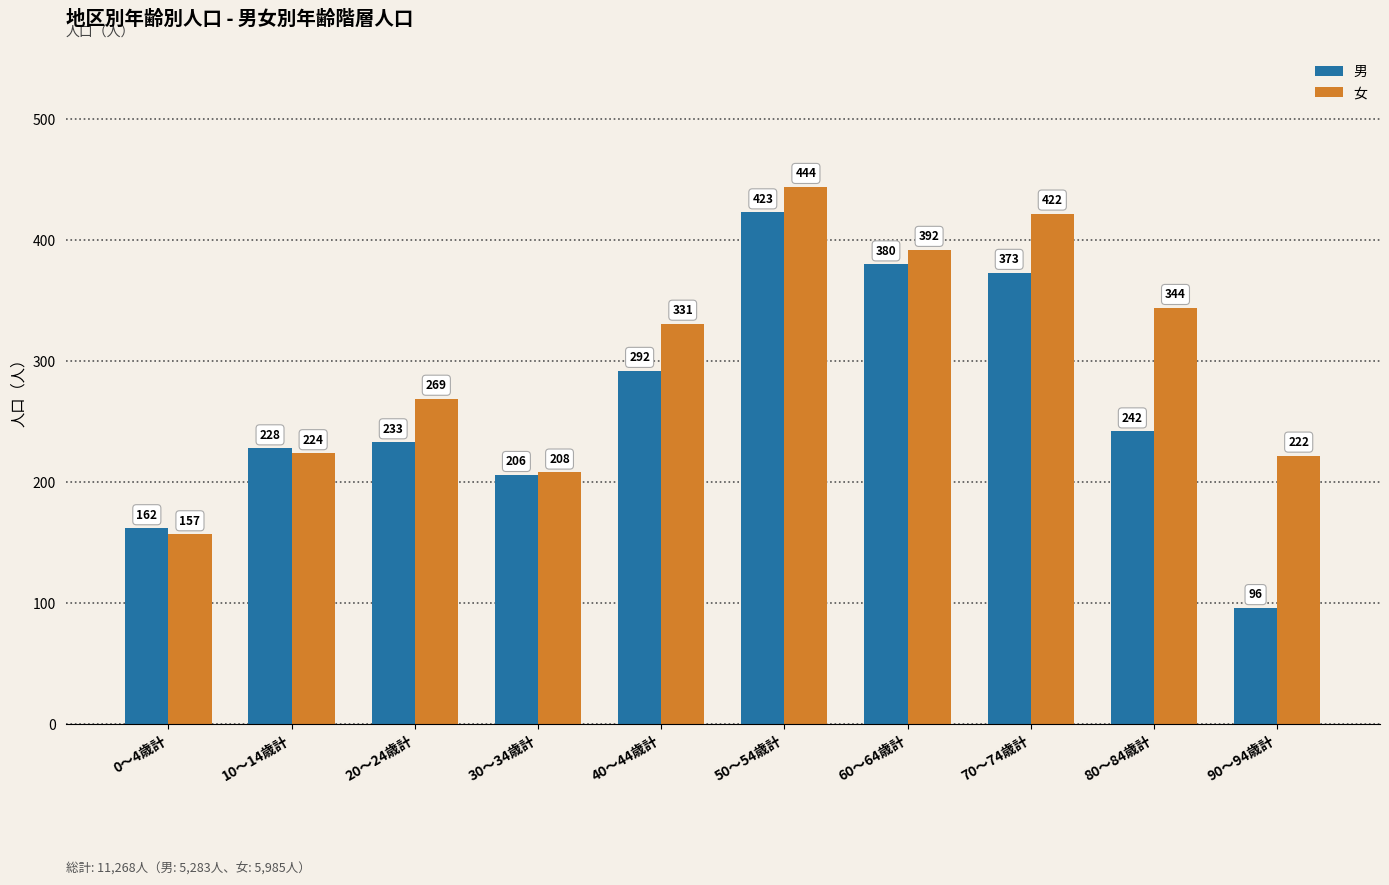

Is it true that 男 equals 84 at 0～4歳計?

False